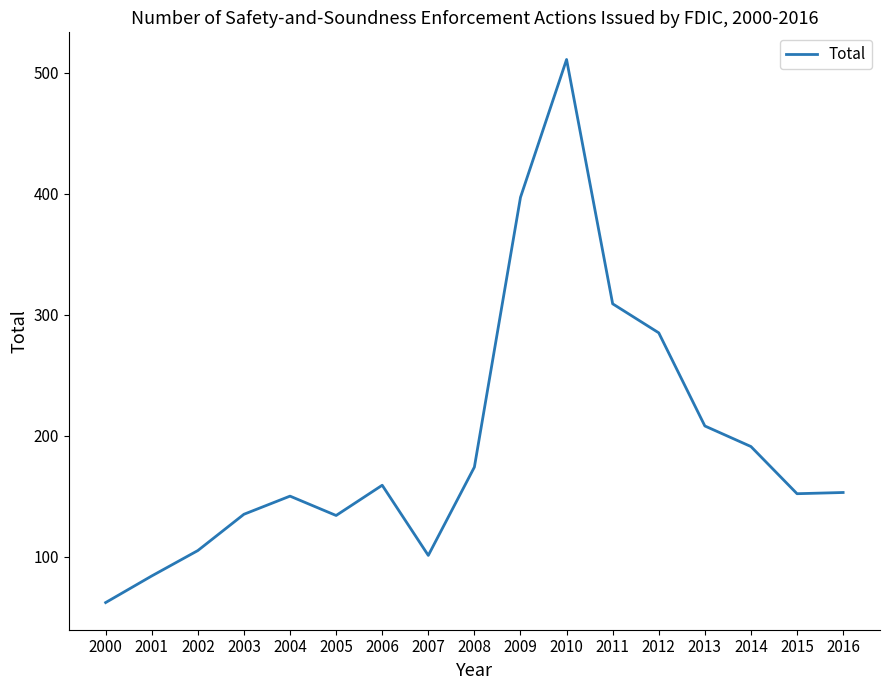

True or false: the data shows 154 at 2002.

False